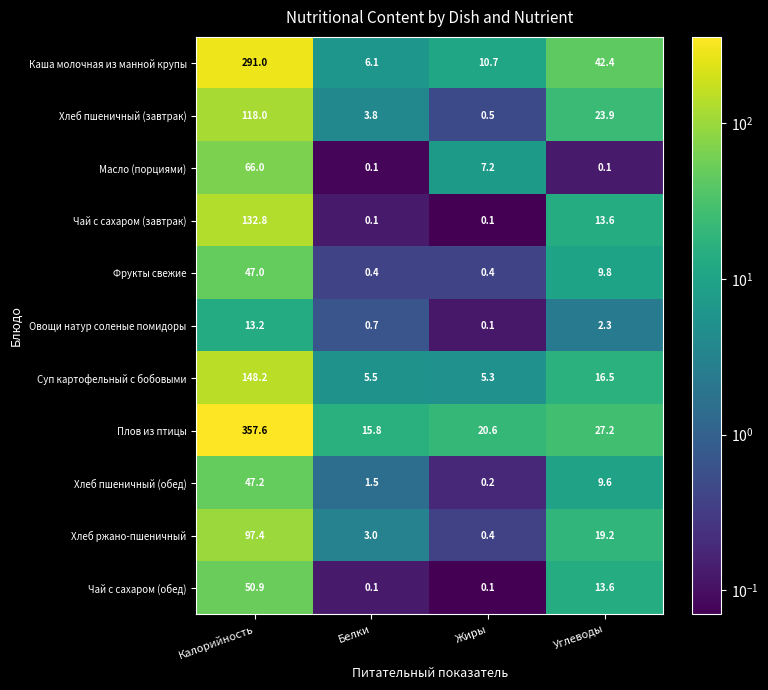

List the series in order of their peak value, lowest first.

Овощи натур соленые помидоры, Фрукты свежие, Хлеб пшеничный (обед), Чай с сахаром (обед), Масло (порциями), Хлеб ржано-пшеничный, Хлеб пшеничный (завтрак), Чай с сахаром (завтрак), Суп картофельный с бобовыми, Каша молочная из манной крупы, Плов из птицы